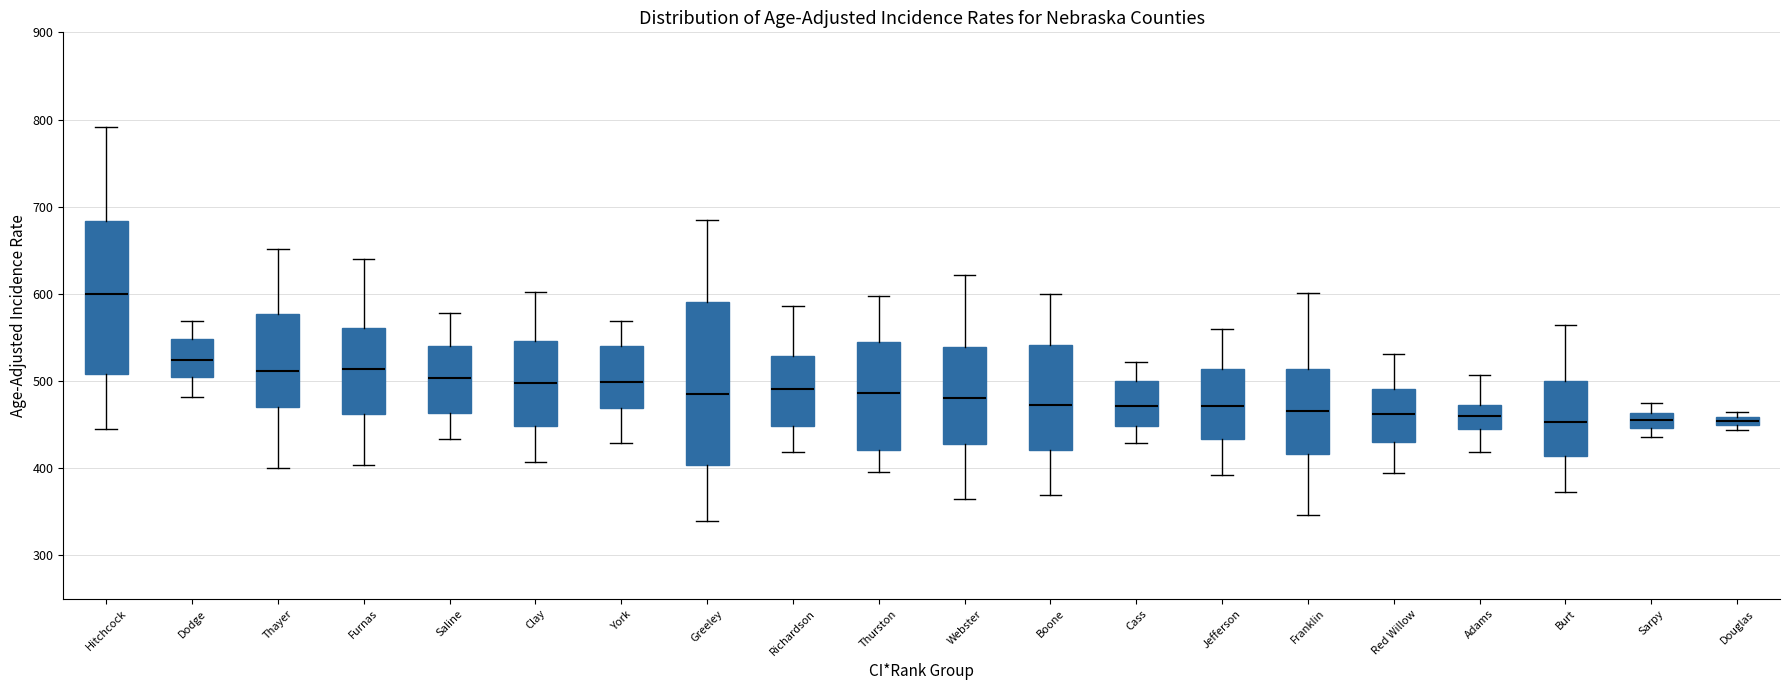

Which box has the highest median line?

Hitchcock